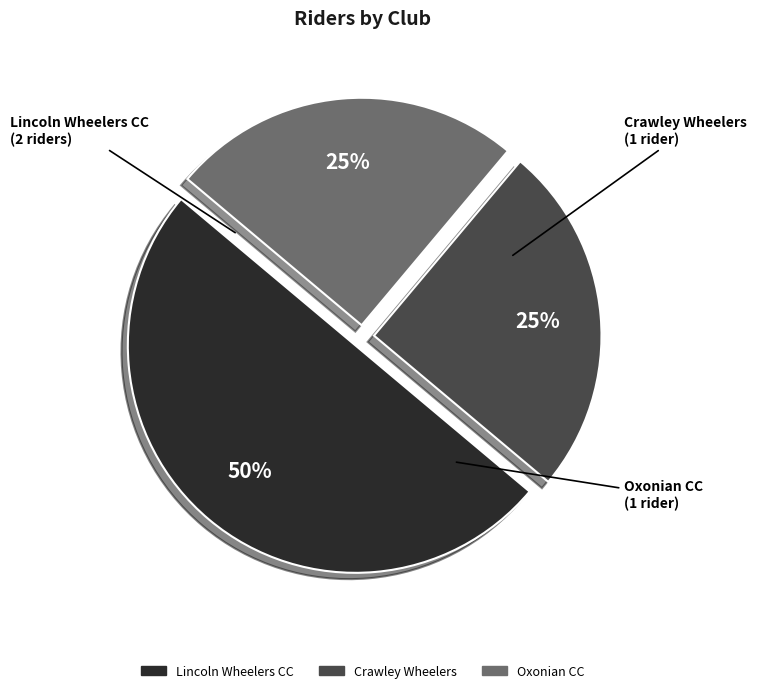

Does Oxonian CC represent more than half of the total?

No